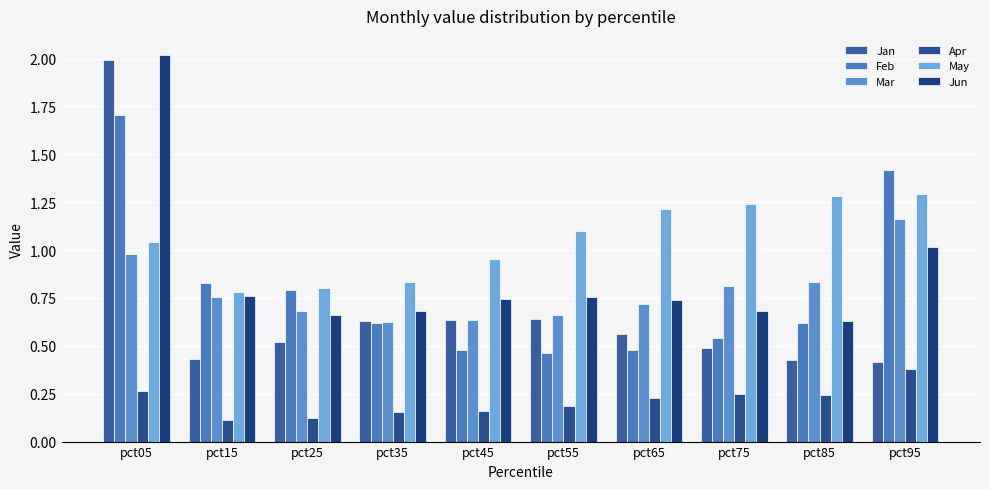

List the series in order of their peak value, lowest first.

Apr, Mar, May, Feb, Jan, Jun